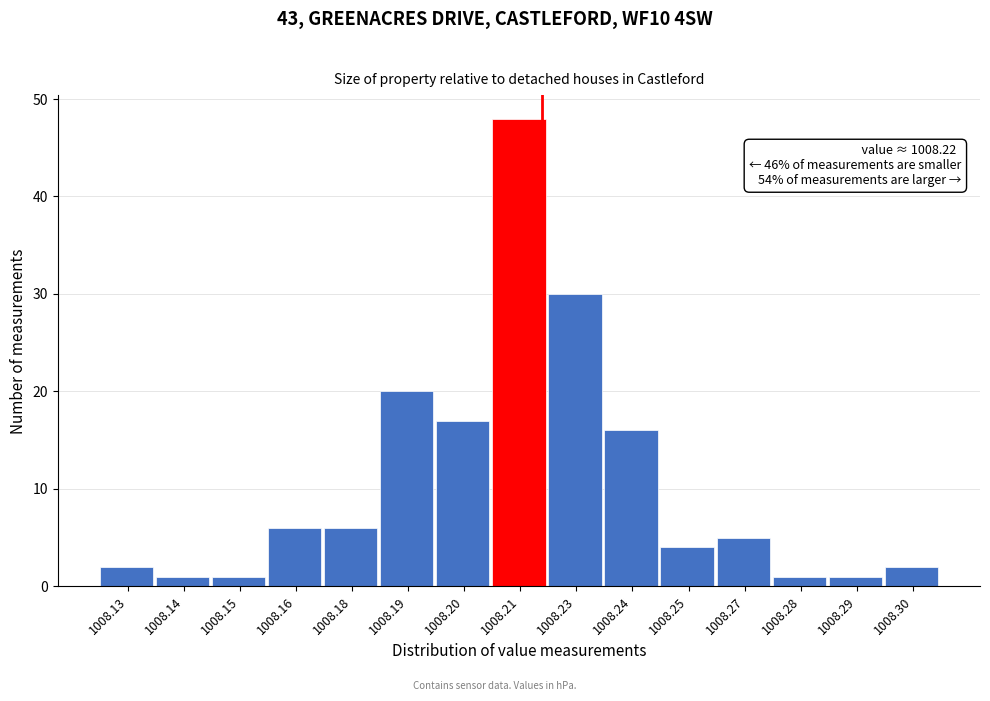

Reading left to right, extract all data points from this chart.

2	1	1	6	6	20	17	48	30	16	4	5	1	1	2